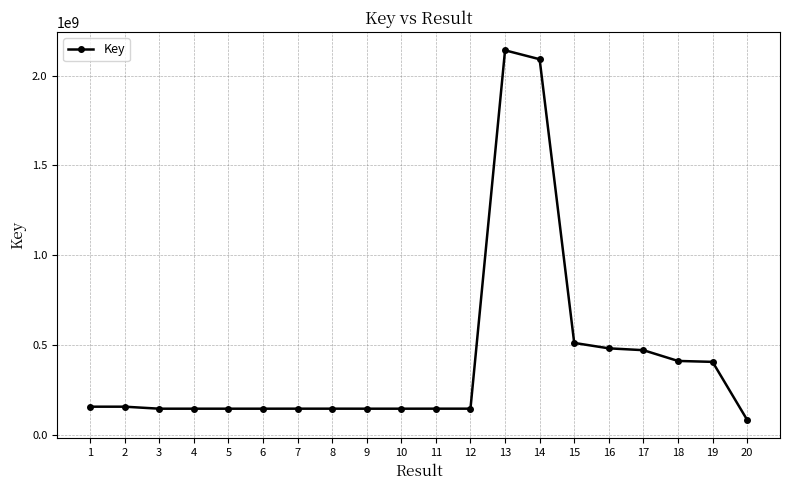

Approximately how many times larger is the value at 14 compared to 10?

14.3